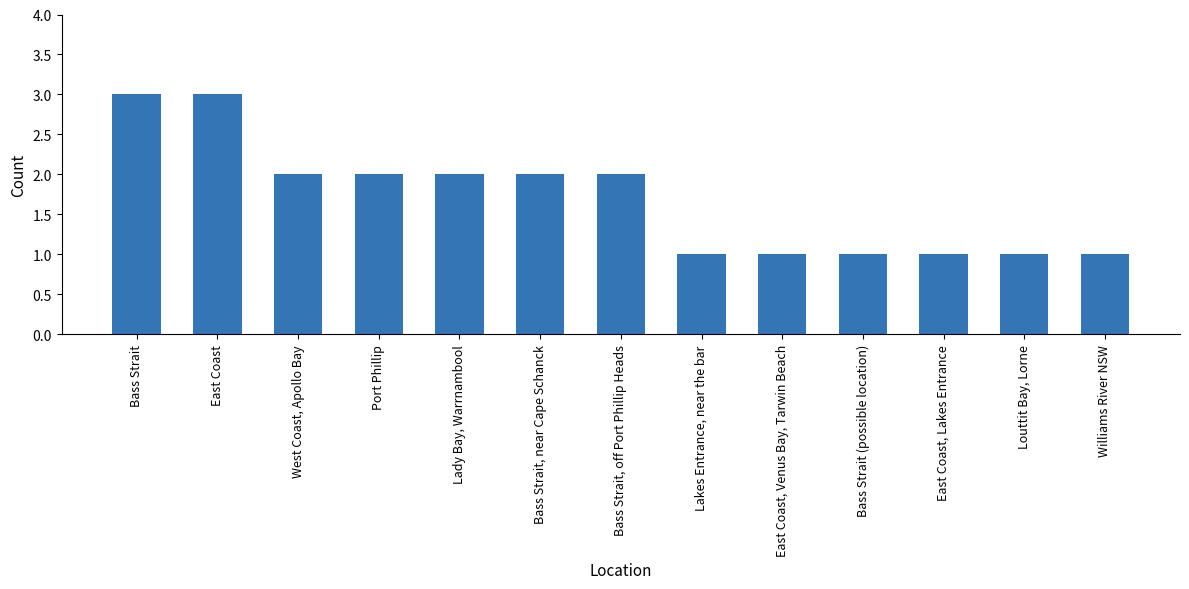

How many values are between 1 and 2?

11